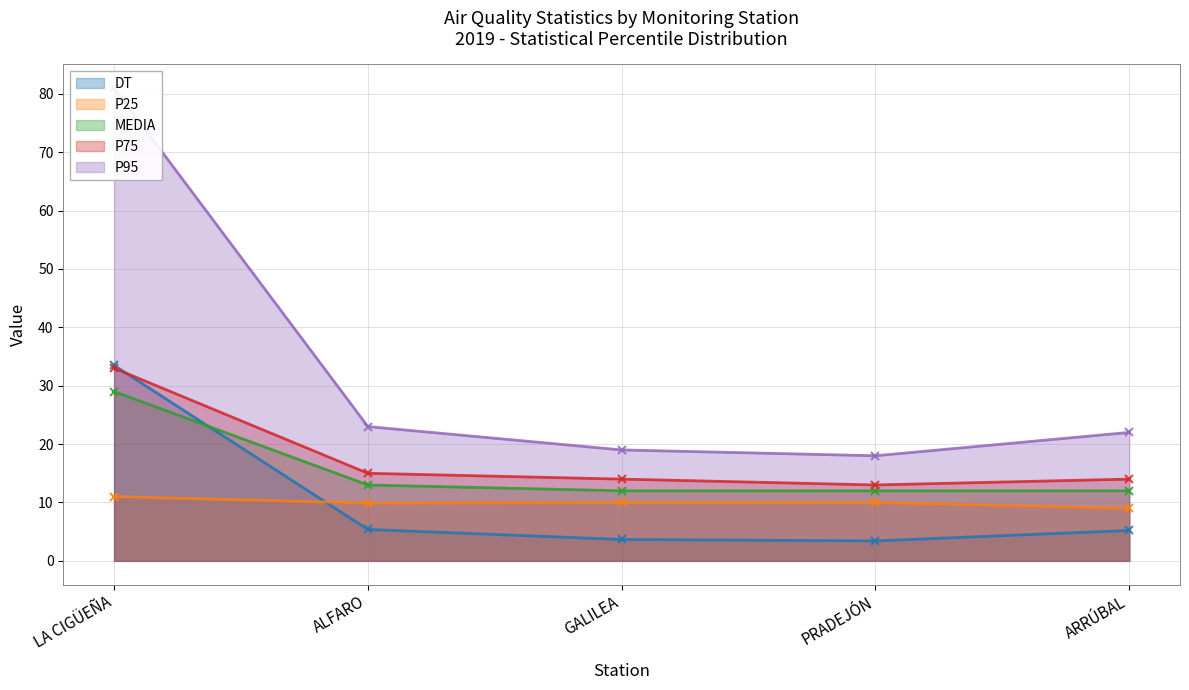

Count the number of categories in the chart.

5